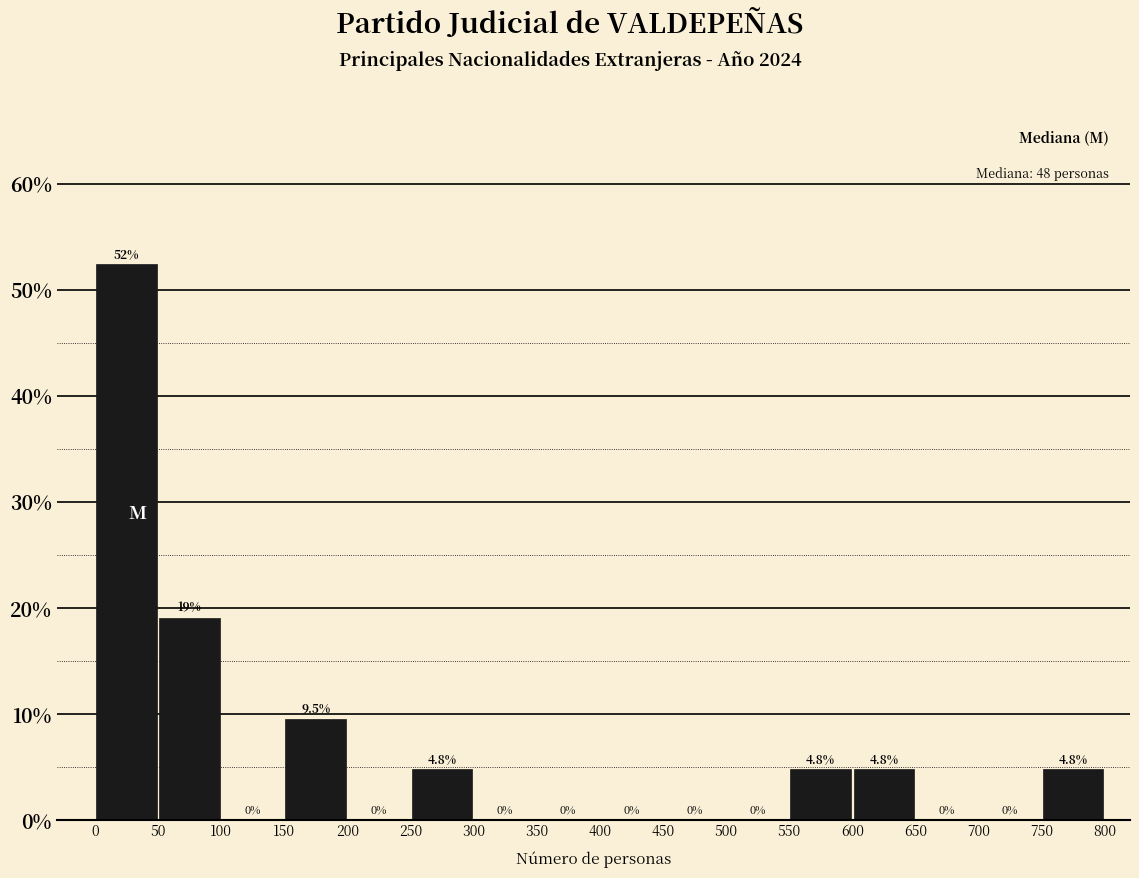

Which range on the x-axis has the tallest bar?

0 to 50